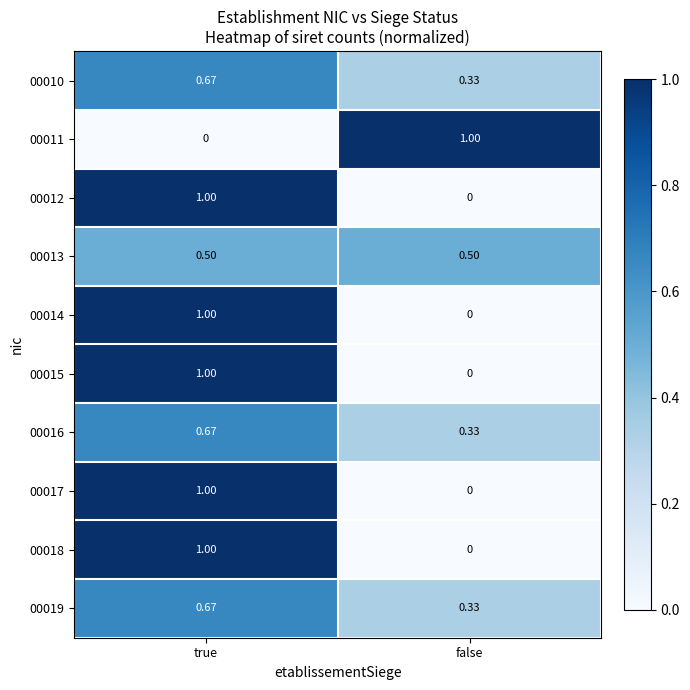

List the labels in order of 00015 value, smallest first.

false, true